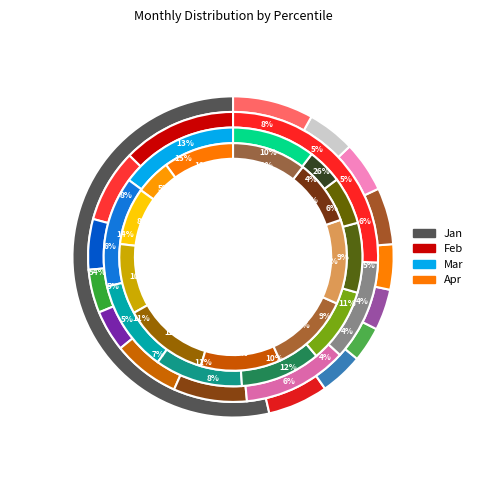

To the nearest percent, what is the average slice percentage?

10%